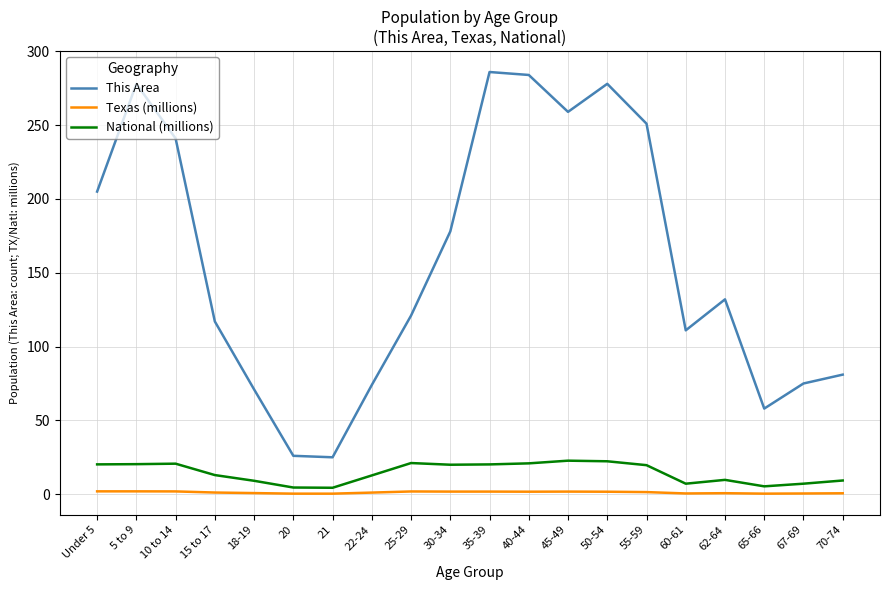

Which series has the widest spread of values?

This Area